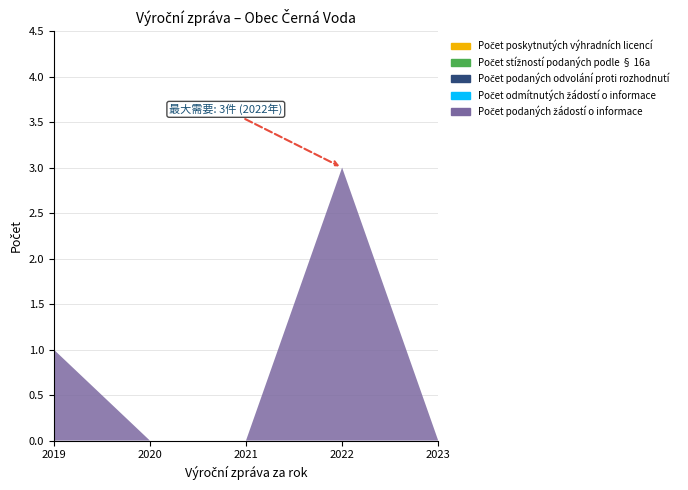

Reading right to left, extract all data points from this chart.

Počet podaných žádostí o informace: 0	3	0	0	1
Počet odmítnutých žádostí o informace: 0	0	0	0	0
Počet podaných odvolání proti rozhodnutí: 0	0	0	0	0
Počet stížností podaných podle § 16a: 0	0	0	0	0
Počet poskytnutých výhradních licencí: 0	0	0	0	0